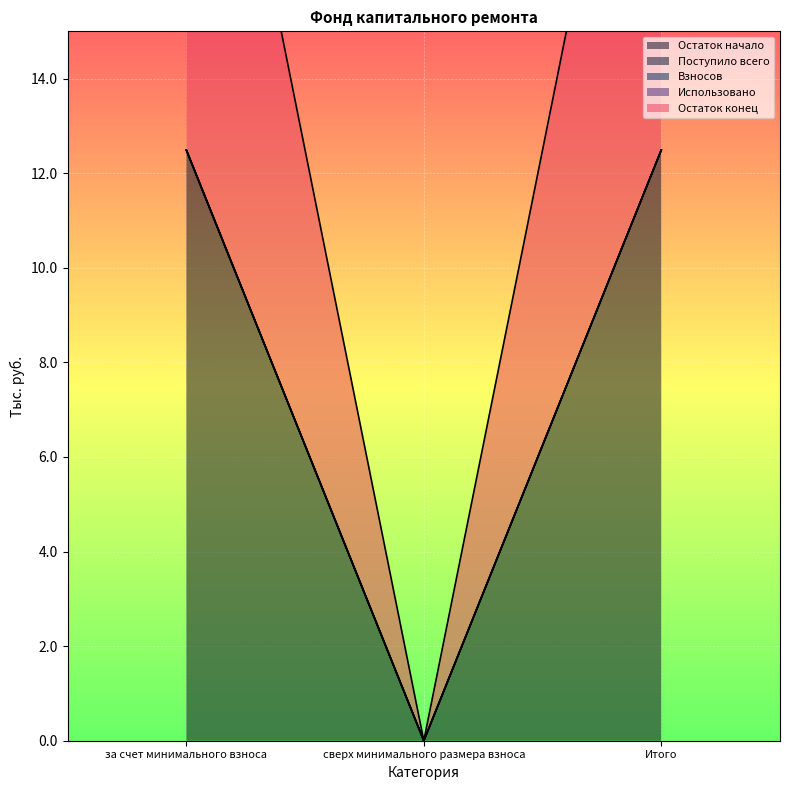

Reading left to right, list all the values displayed in this chart.

Остаток начало: за счет минимального взноса=12.5	сверх минимального размера взноса=0.0	Итого=12.5
Поступило всего: за счет минимального взноса=0.0	сверх минимального размера взноса=0.0	Итого=0.0
Взносов: за счет минимального взноса=0.0	сверх минимального размера взноса=0.0	Итого=0.0
Использовано: за счет минимального взноса=0.0	сверх минимального размера взноса=0.0	Итого=0.0
Остаток конец: за счет минимального взноса=12.5	сверх минимального размера взноса=0.0	Итого=12.5